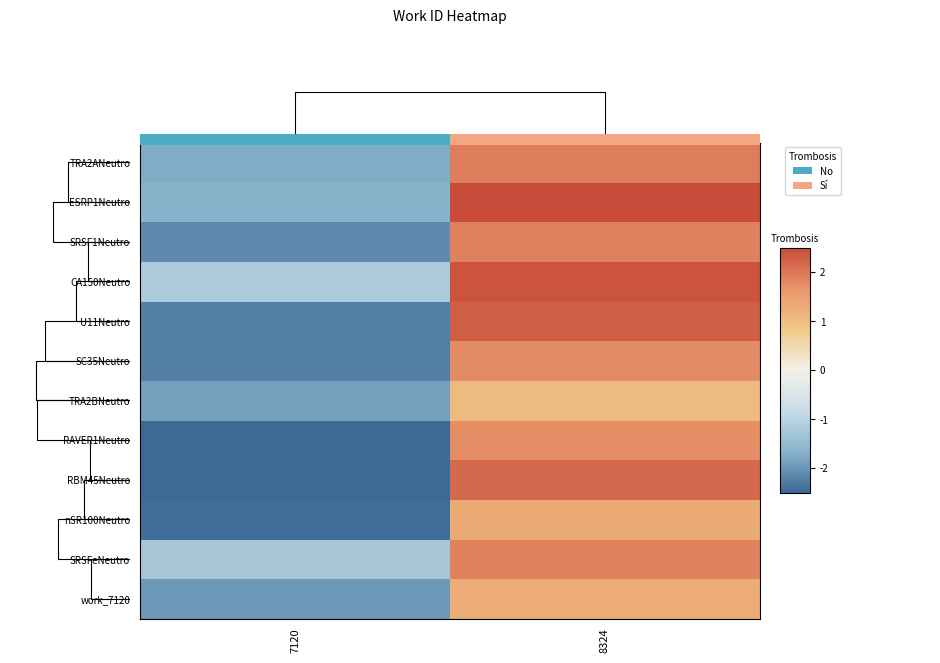

How many data points in ESRP1Neutro are above 2?

1